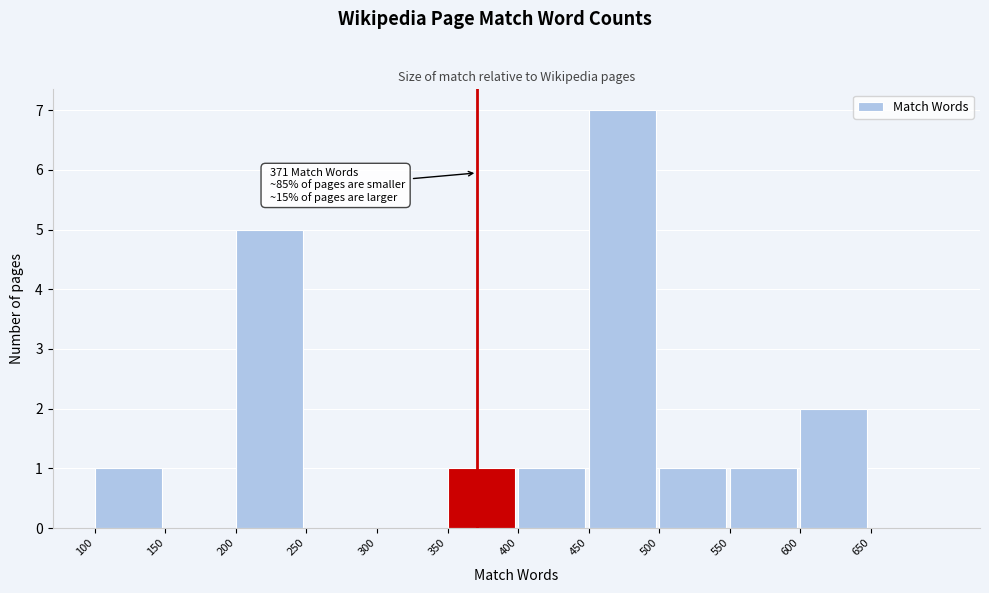

Over which range of the x-axis is the bar tallest?

450 to 500